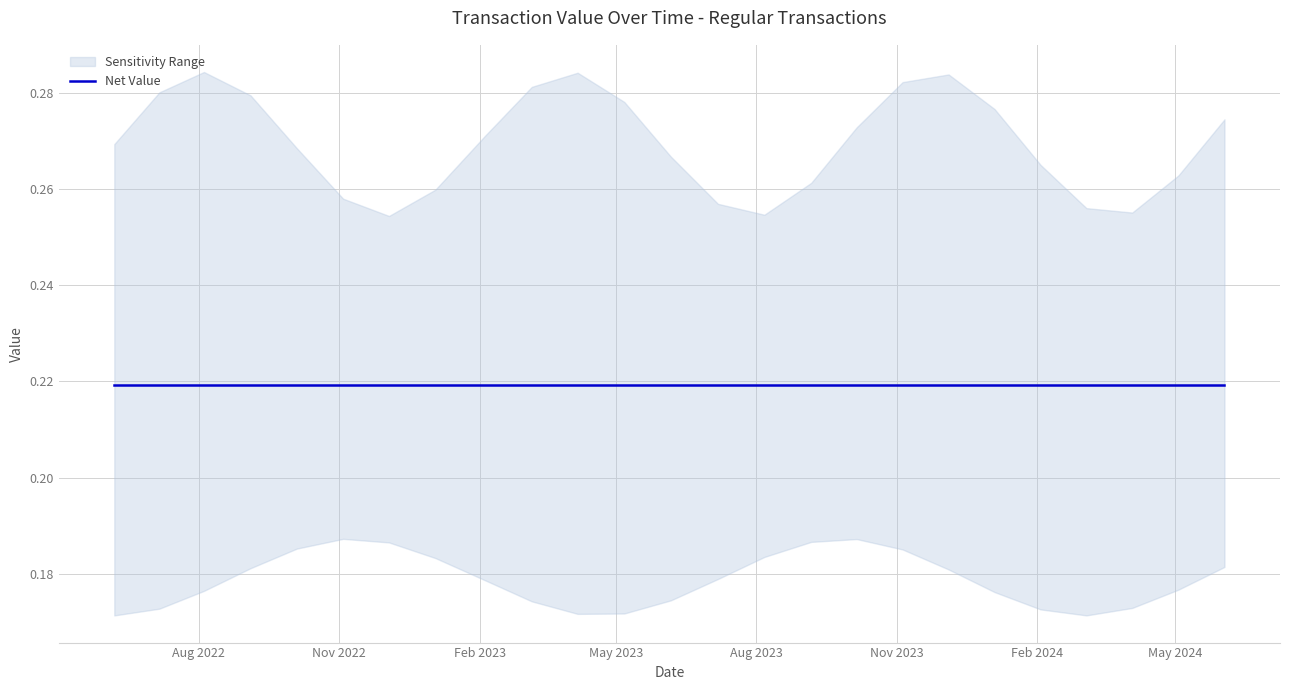

The timestamps series shows 2365172380.6 at 3. True or false?

False